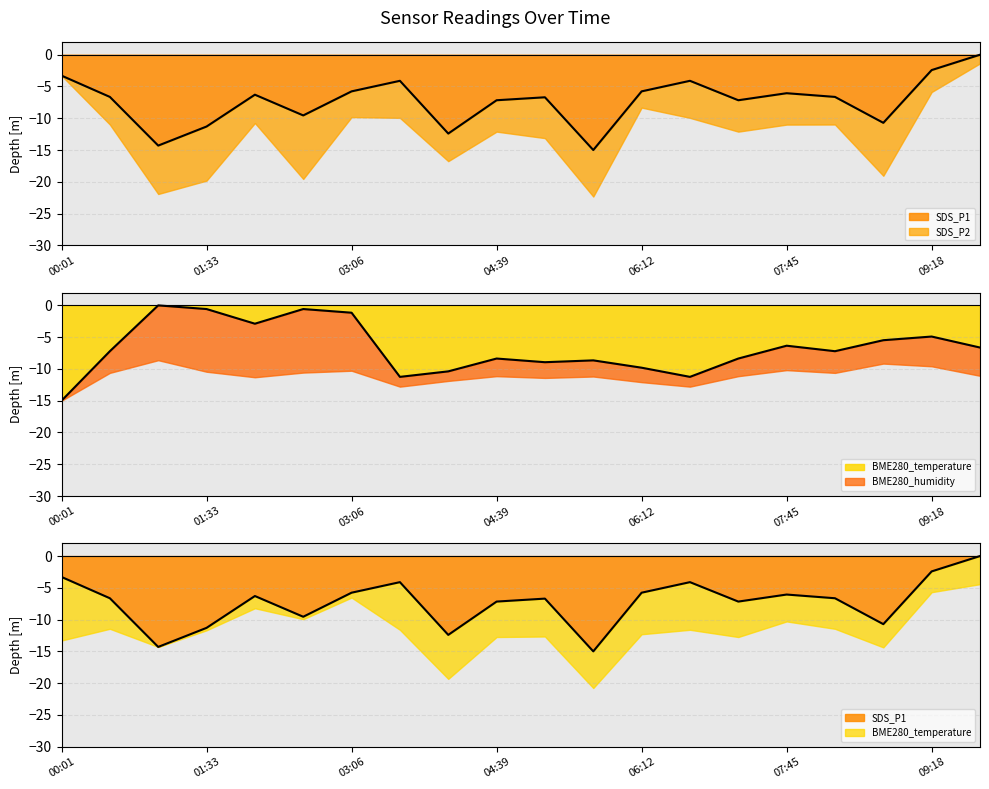

Between which two adjacent categories do SDS_P1 and BME280_temperature first intersect?

00:31 and 01:02